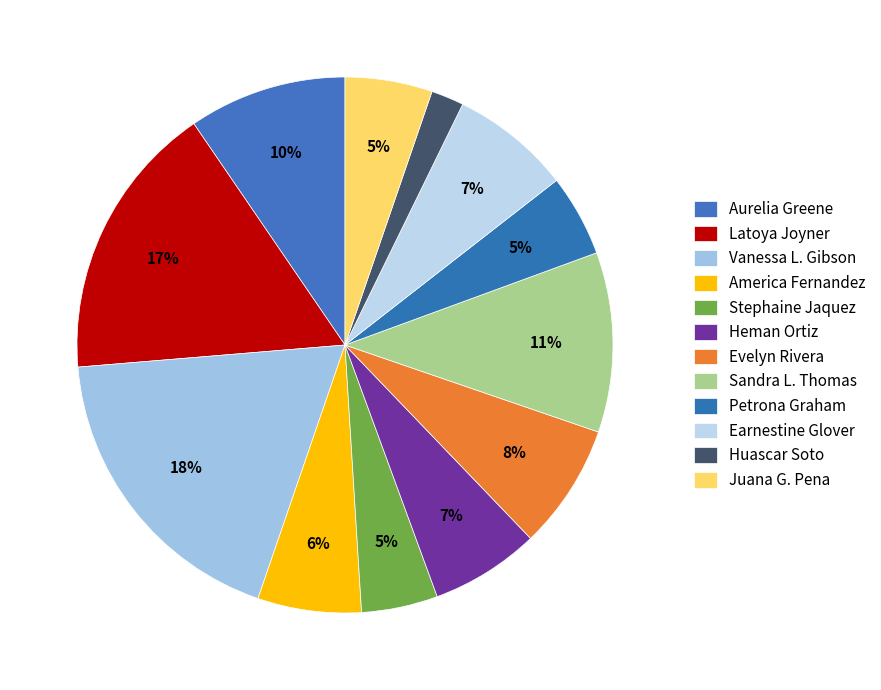

How many segments does this pie chart have?

12